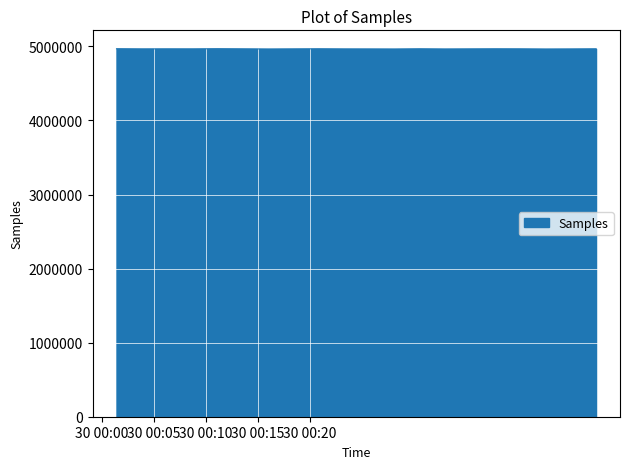

What is the smallest value displayed?

4965047